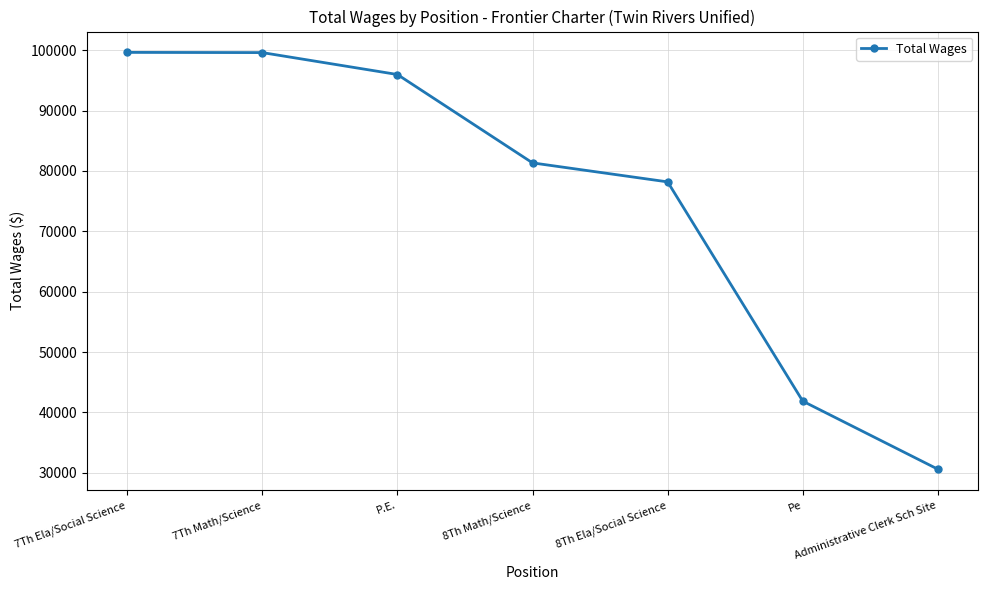

How many lines are shown in the chart?

1